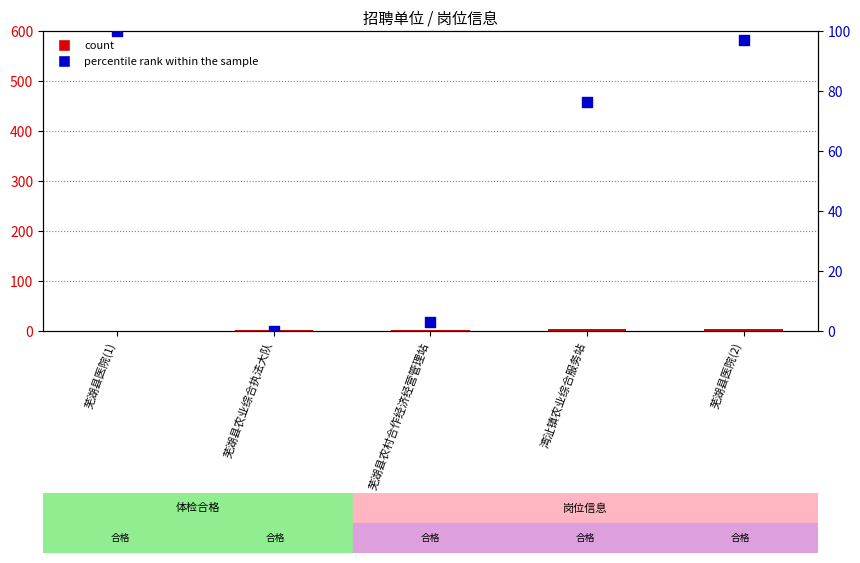

At how many categories does at least one series exceed 50?

3